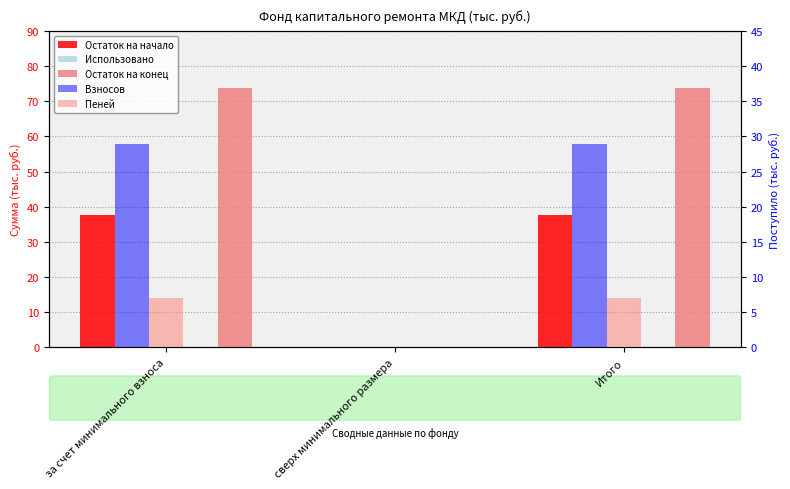

Which has a higher value, за счет минимального взноса or сверх минимального размера?

за счет минимального взноса